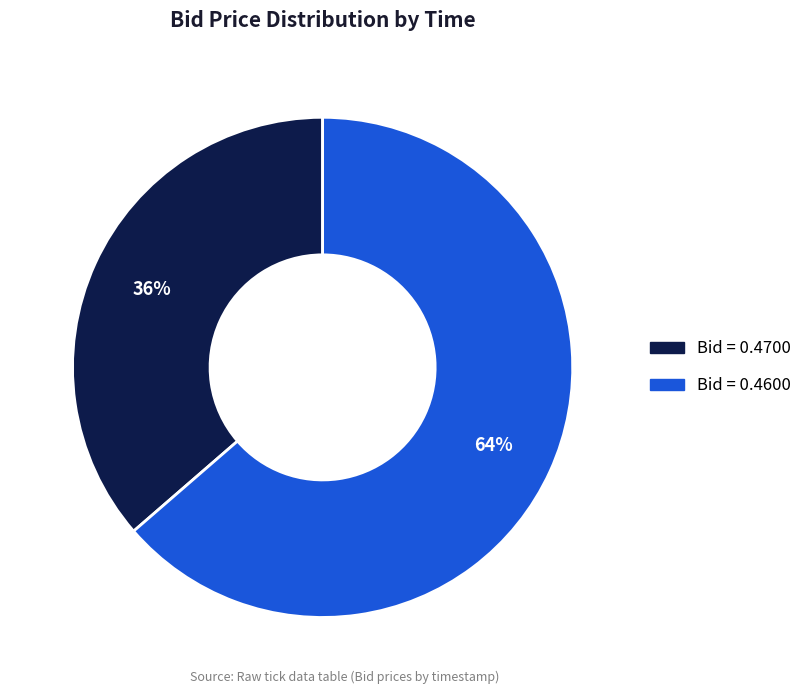

To the nearest percent, what is the average slice percentage?

50%